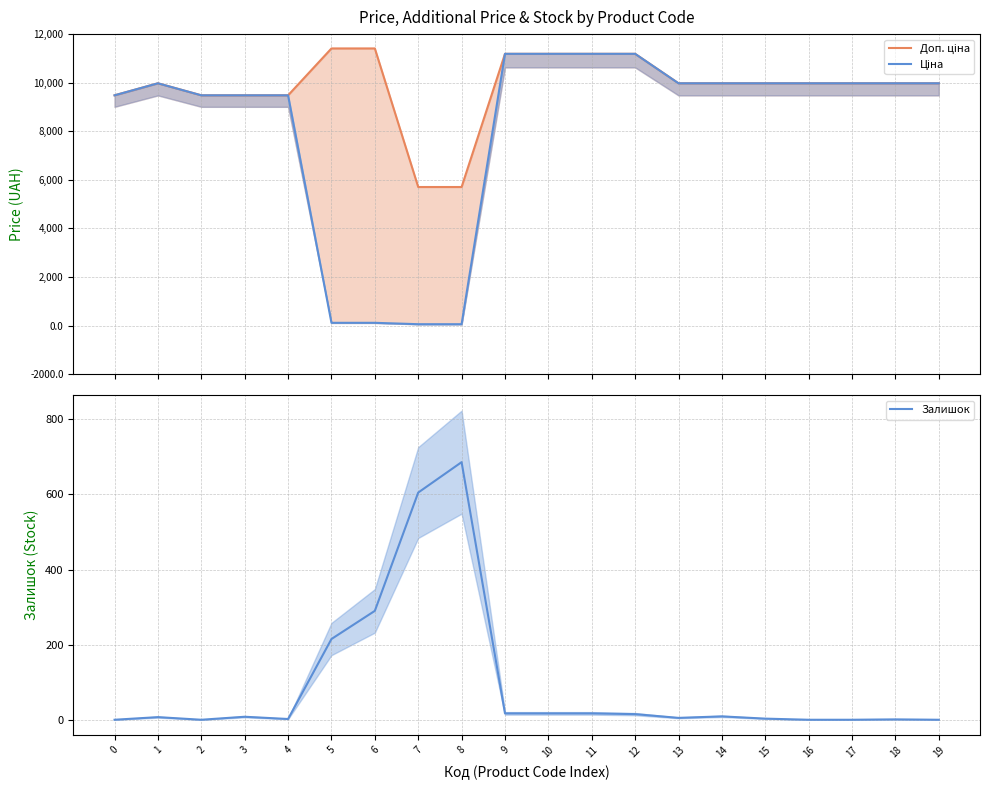

Which category has the highest value across all series?

5